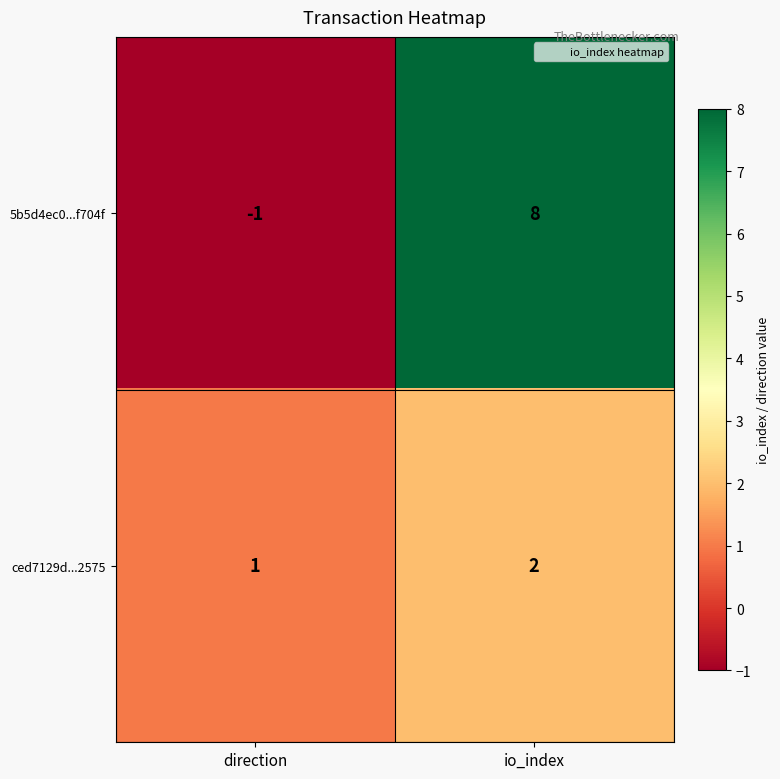

List the series in order of their overall mean, highest first.

5b5d4ec0...f704f, ced7129d...2575